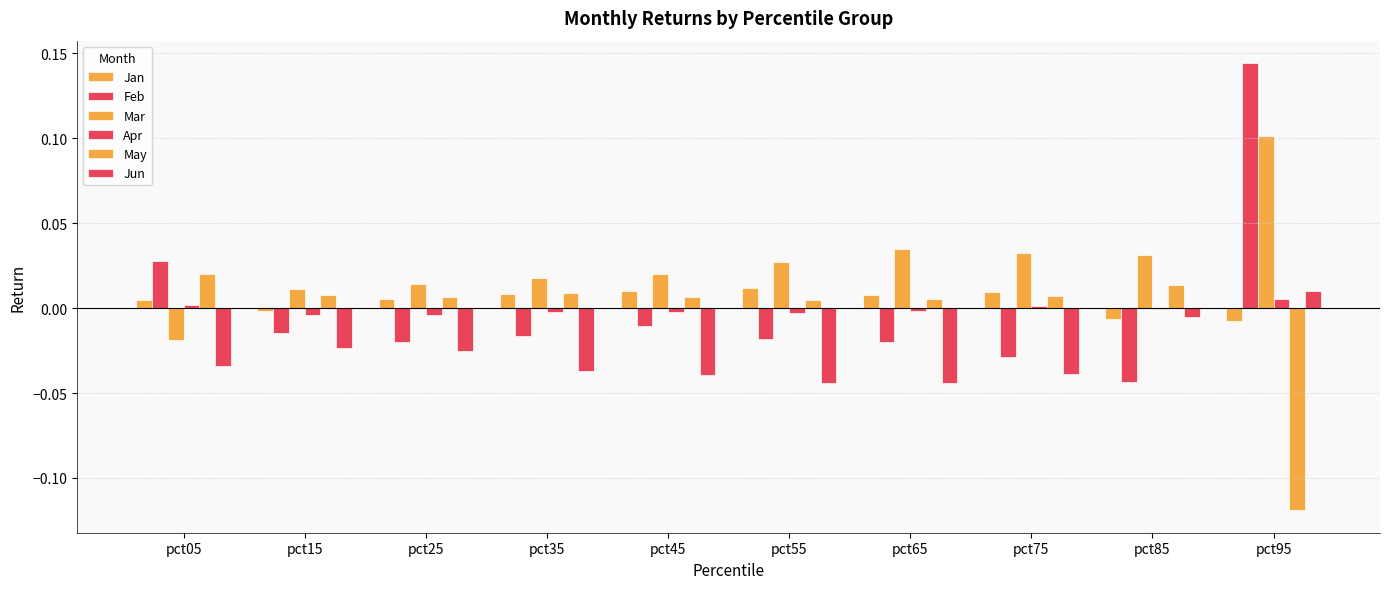

How many distinct data groups are displayed?

6